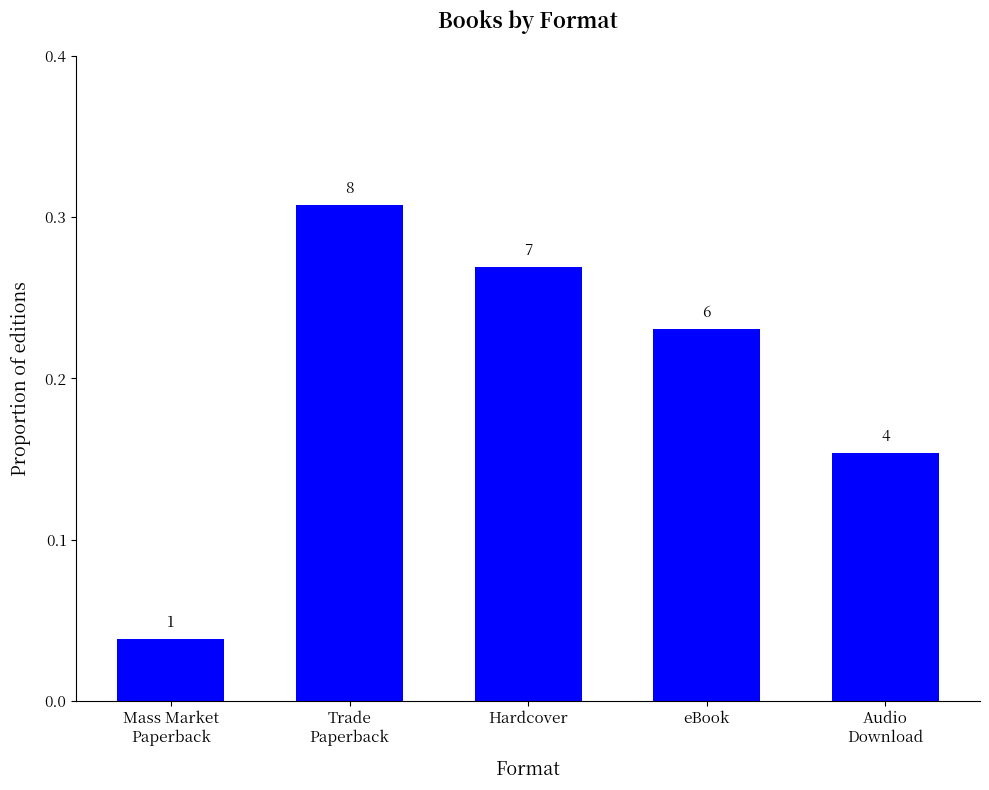

Count the values in the range 0 to 1.

5